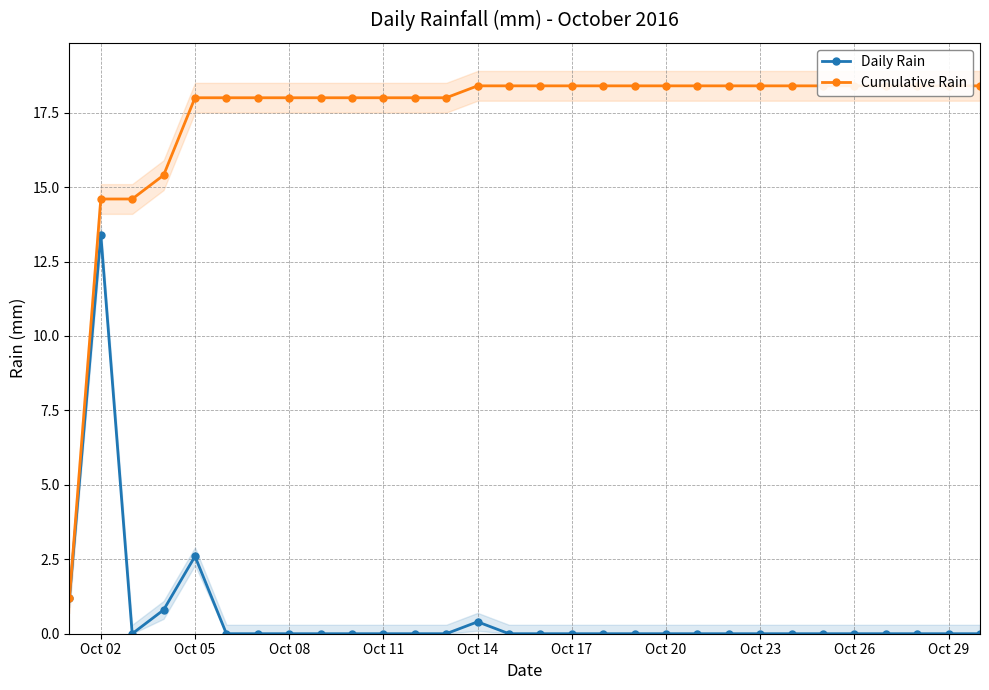

True or false: Daily Rain has more than 0 points higher than both neighbors.

True